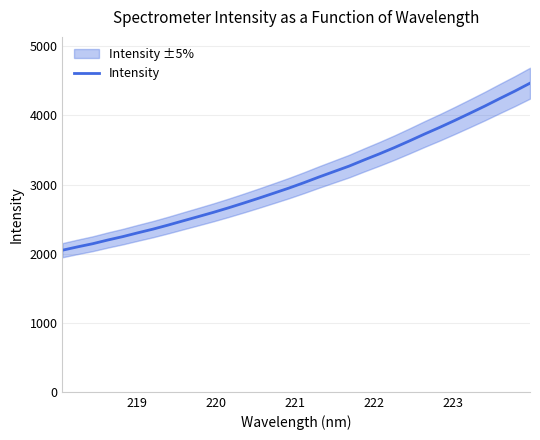

What is the average value?

3085.1